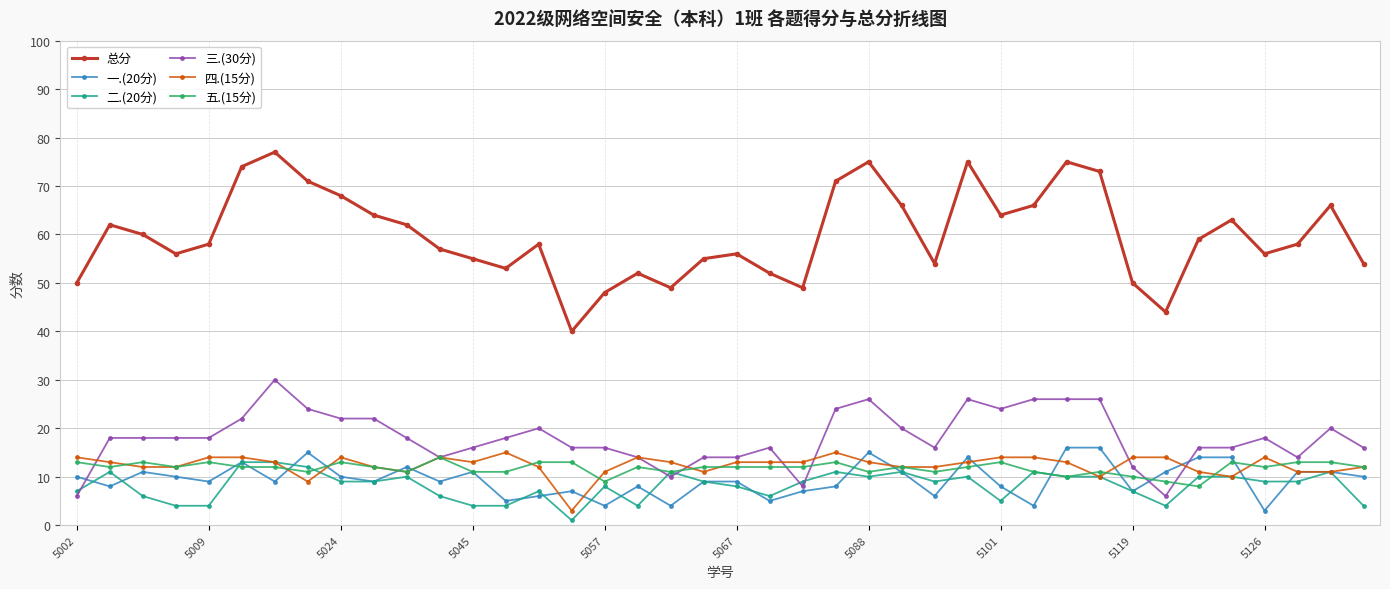

After their last crossing, which series has the higher values: 一.(20分) or 五.(15分)?

五.(15分)